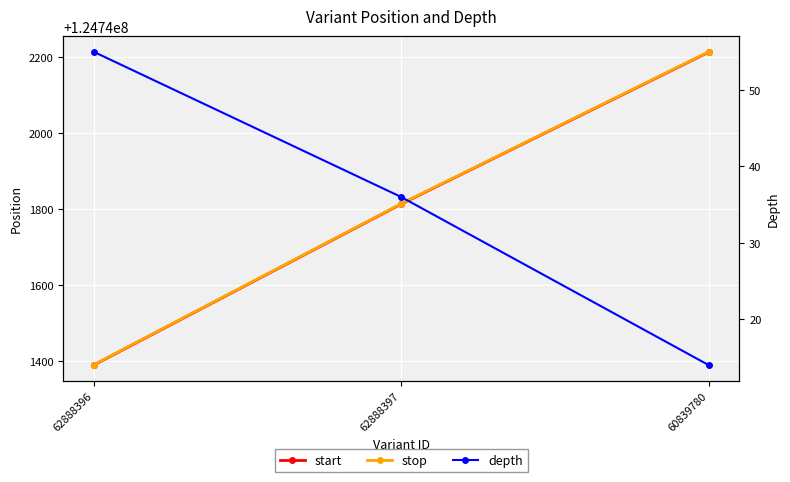

What is the difference between the start values at 60839780 and 62888396?

824